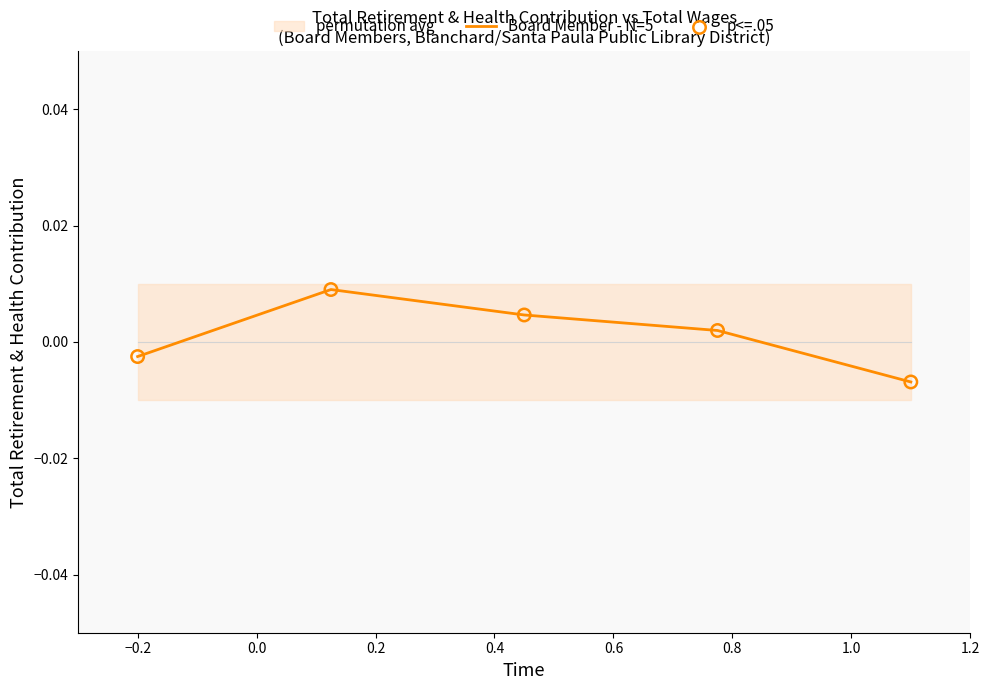

Which series has the largest total across all categories?

Board Member - N=5